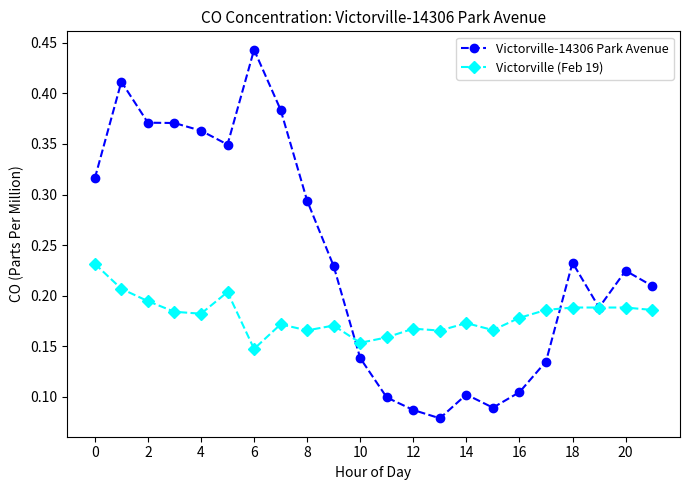

List the series in order of their overall mean, highest first.

Victorville-14306 Park Avenue, Victorville (Feb 19)